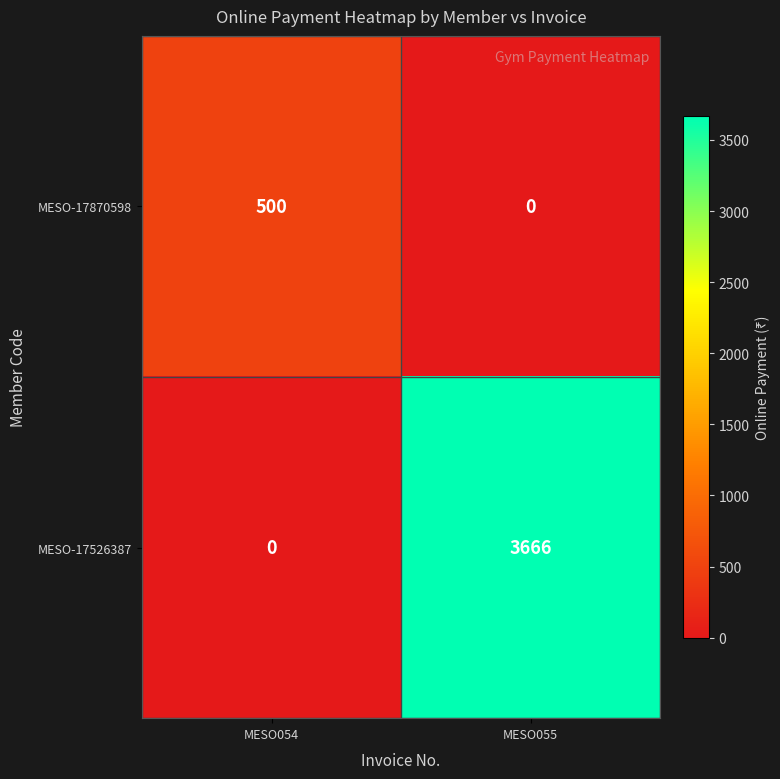

What is the spread (max minus min) of values at MESO054?

500